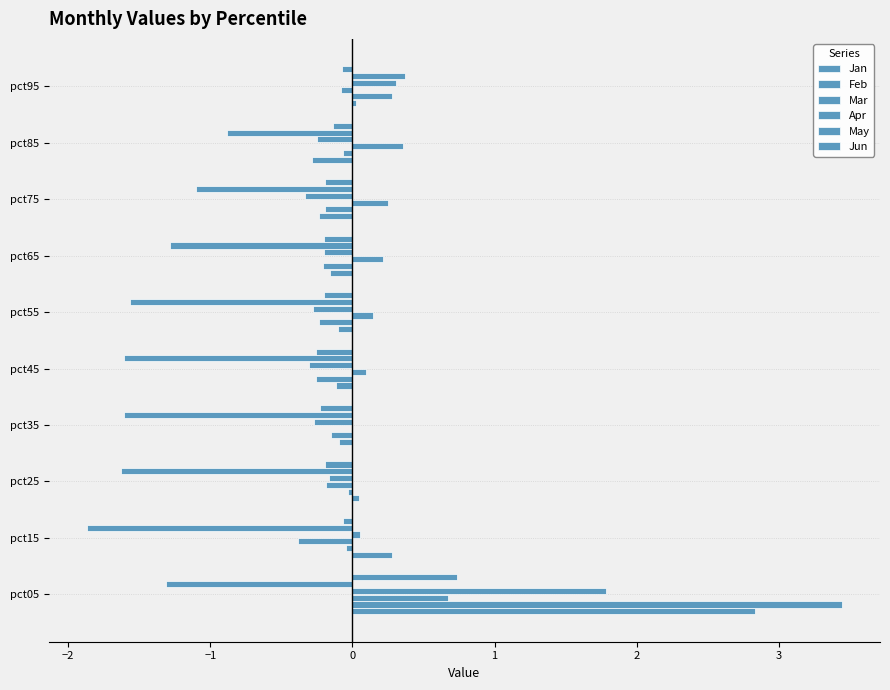

What is the minimum value shown in the chart?

-1.9